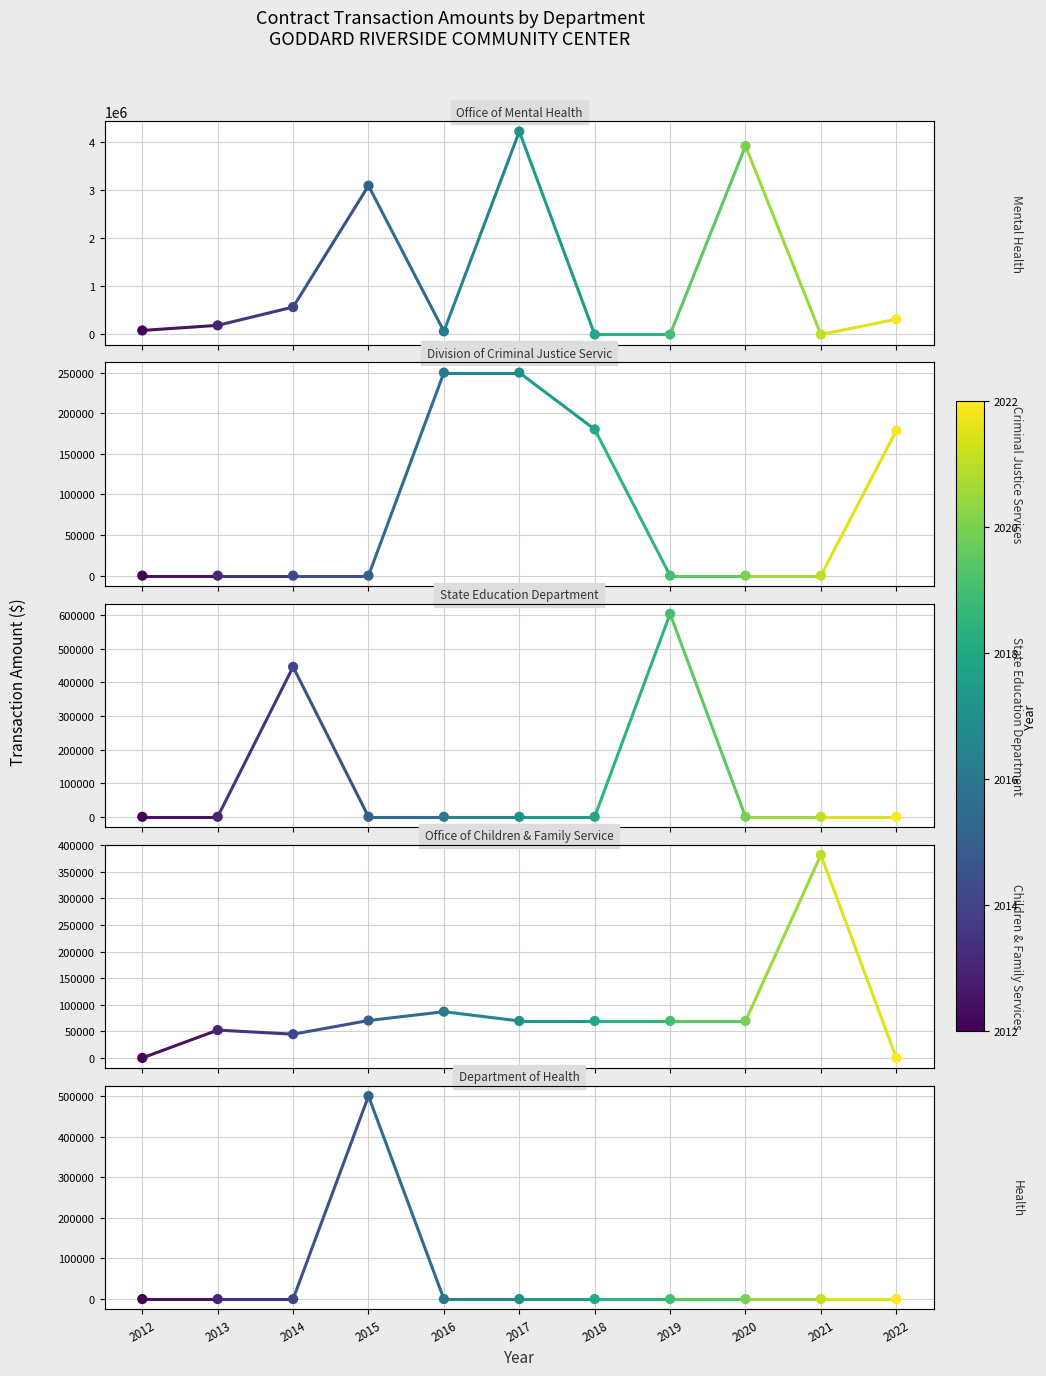

At which category is the sum across all series the highest?

2013